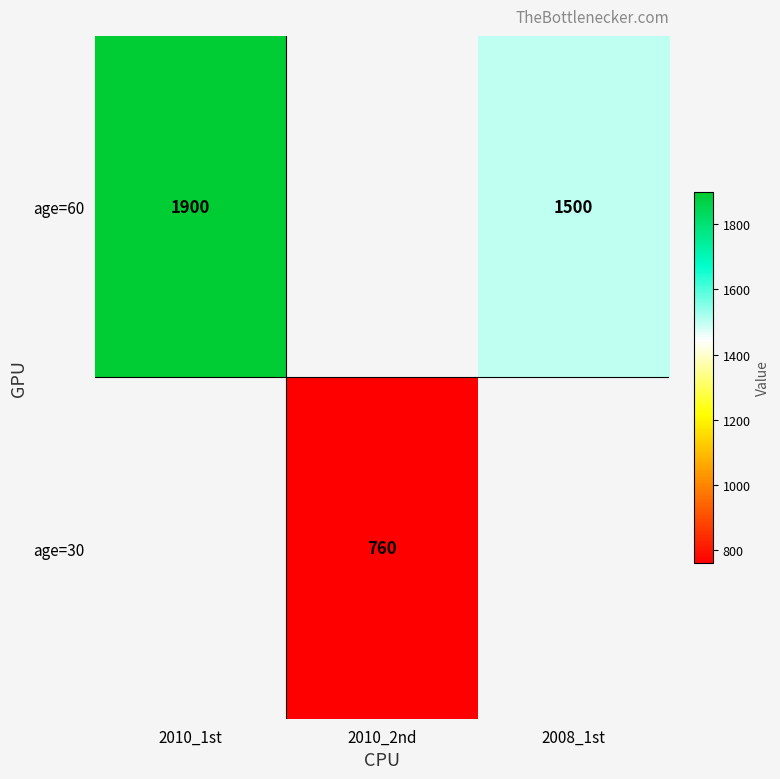

The value of age=60 at 2008_1st is 2169.5. True or false?

False